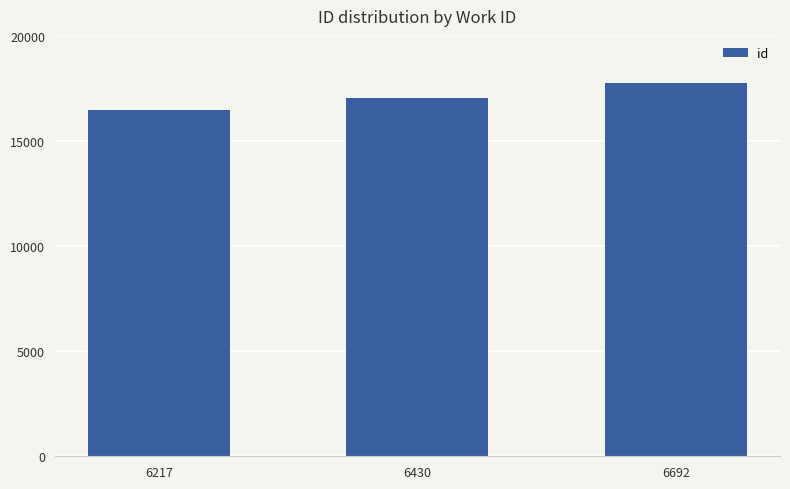

What is the difference between the second highest and minimum values?

536